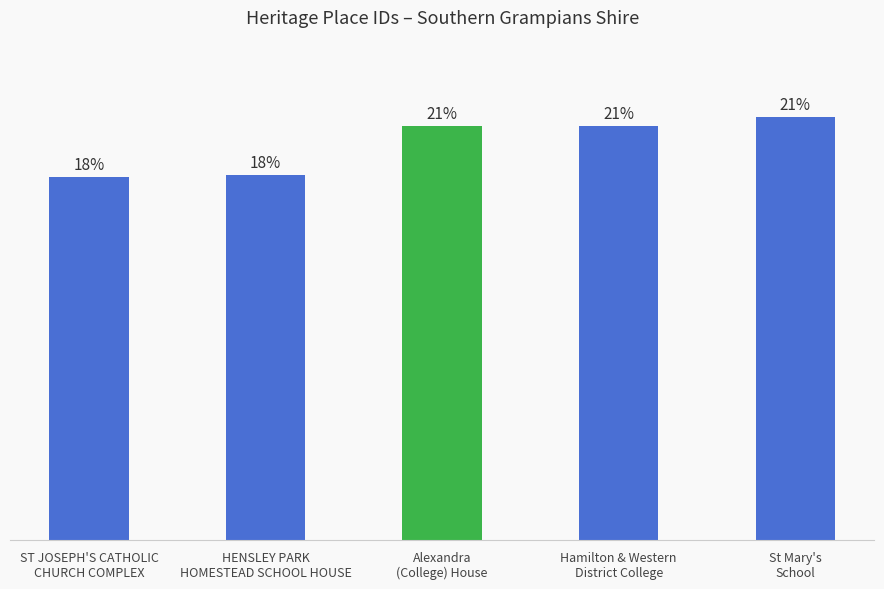

Rank the categories by value from lowest to highest.

ST JOSEPH'S CATHOLIC
CHURCH COMPLEX, HENSLEY PARK
HOMESTEAD SCHOOL HOUSE, Alexandra
(College) House, Hamilton & Western
District College, St Mary's
School